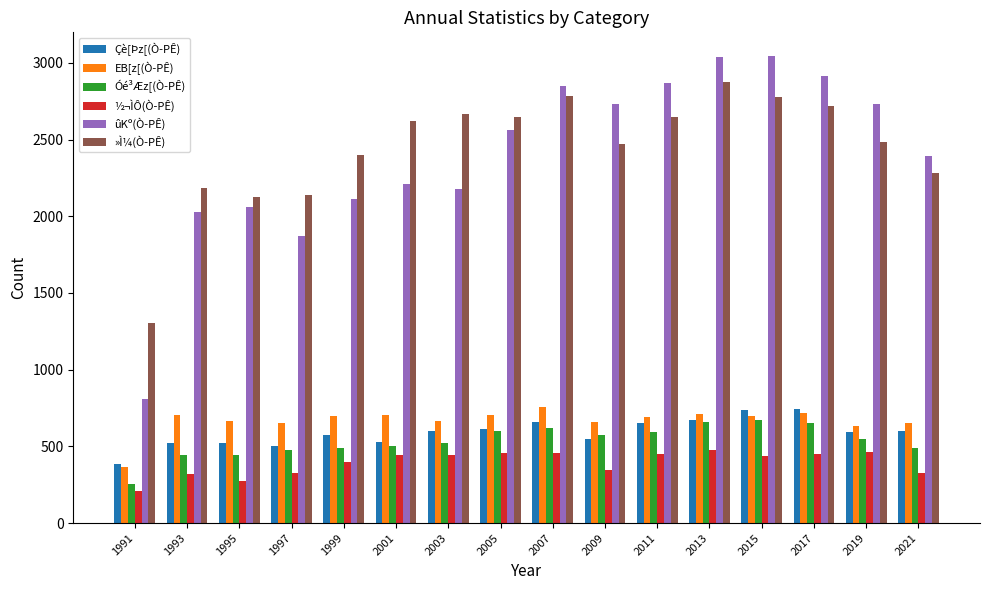

What is the value of the »Ì¼(Ò­PÊ) bar at the 12th from the left?

2876